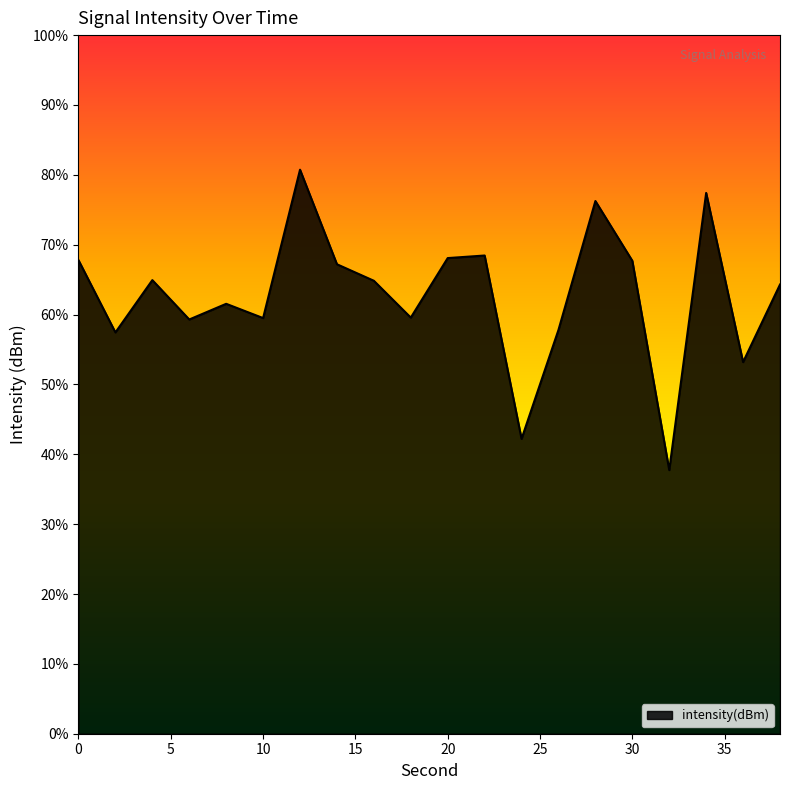

How many data points are less than -124?

12